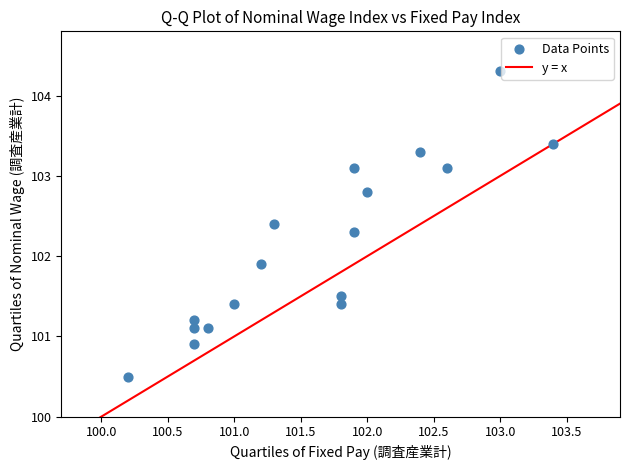

What Y value in the scatter plot is closest to 102?

101.9